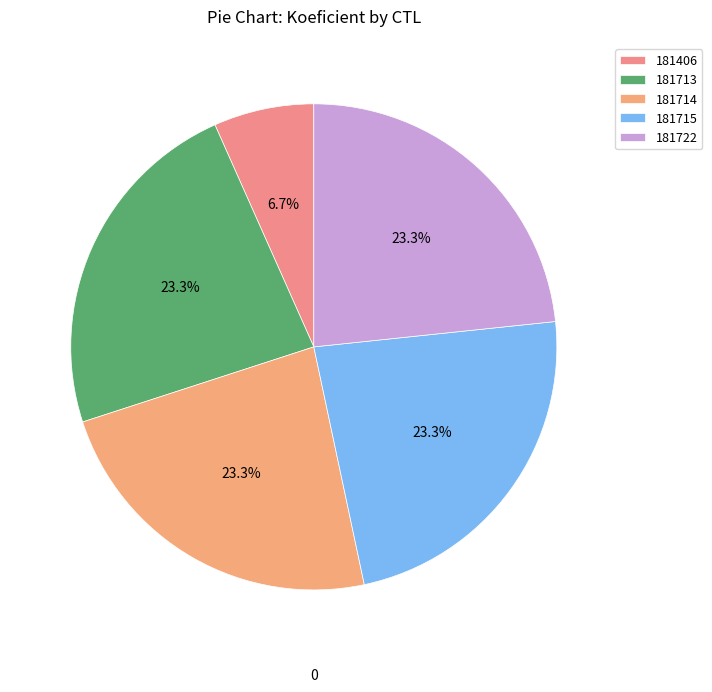

What percentage is NOT represented by 181406?

93.3%